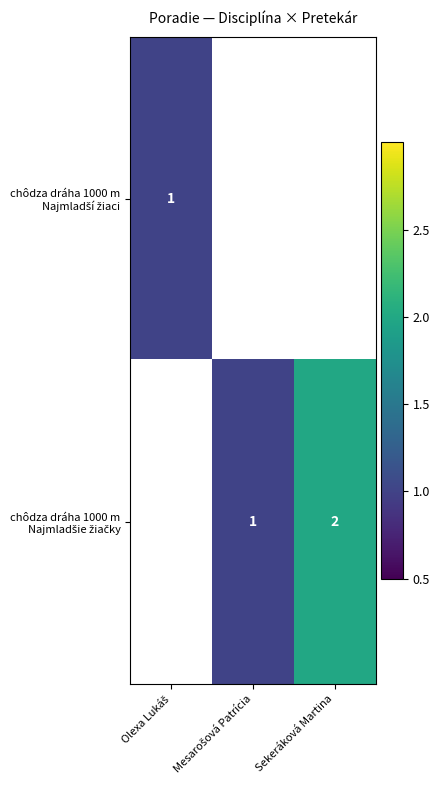

At which category does the chart reach its peak across all series?

Sekeráková Martina